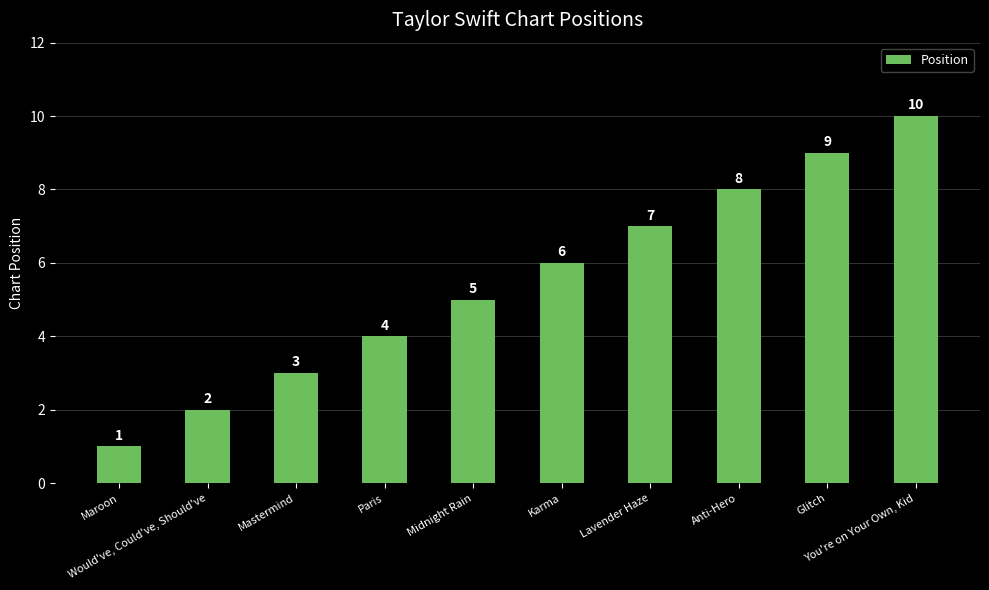

List the labels in order of value, smallest first.

Maroon, Would've, Could've, Should've, Mastermind, Paris, Midnight Rain, Karma, Lavender Haze, Anti-Hero, Glitch, You're on Your Own, Kid